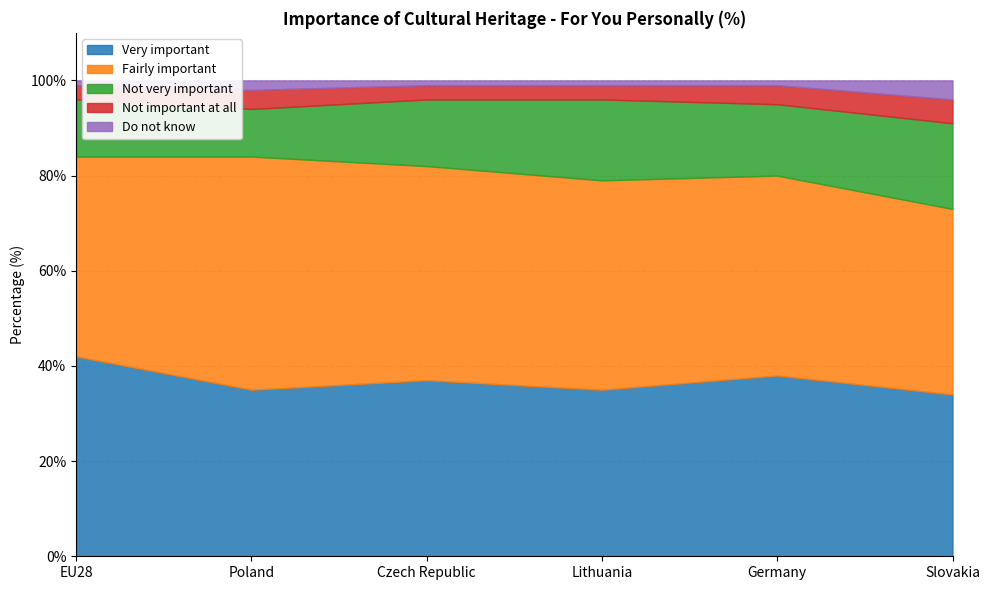

Which category has the highest value in the Very important series?

EU28